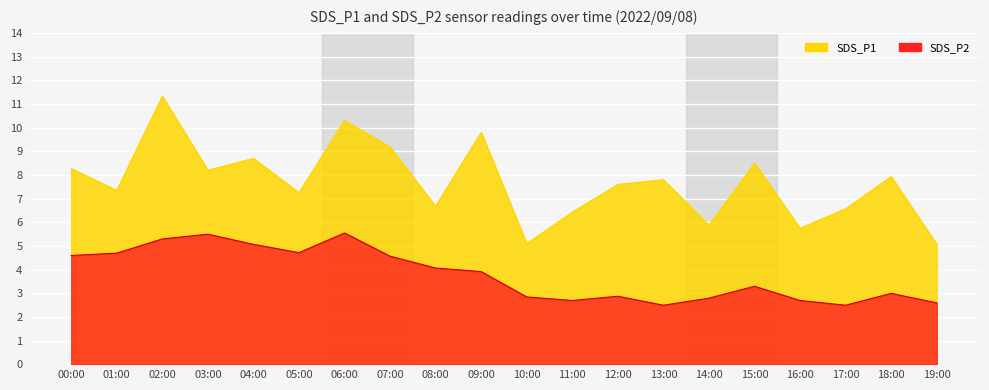

How many interior local peaks does the SDS_P2 series have?

5